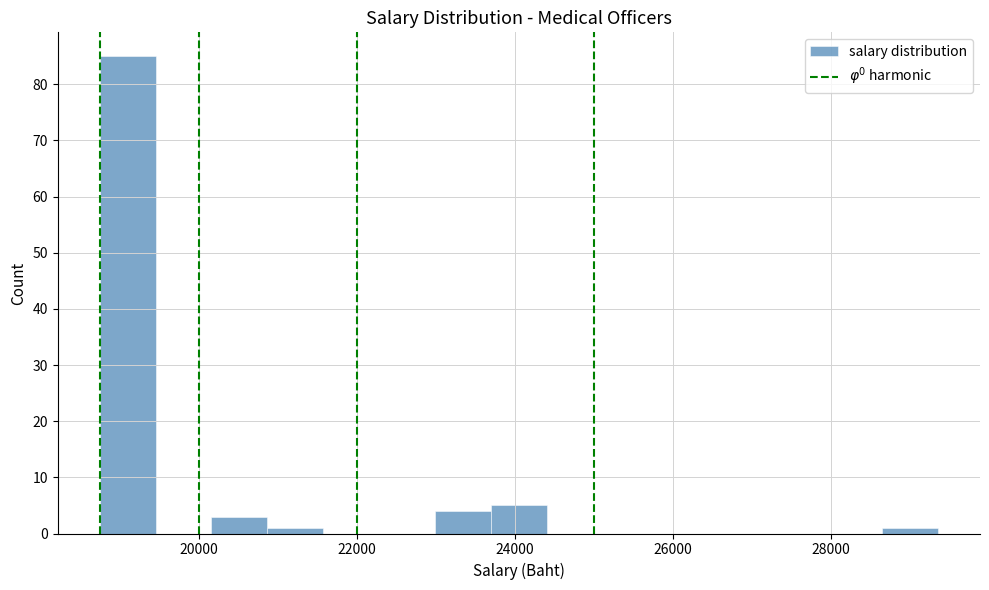

Around what value on the x-axis is the tallest bar? Give the approximate position of its centre, as read against the axis.

19200